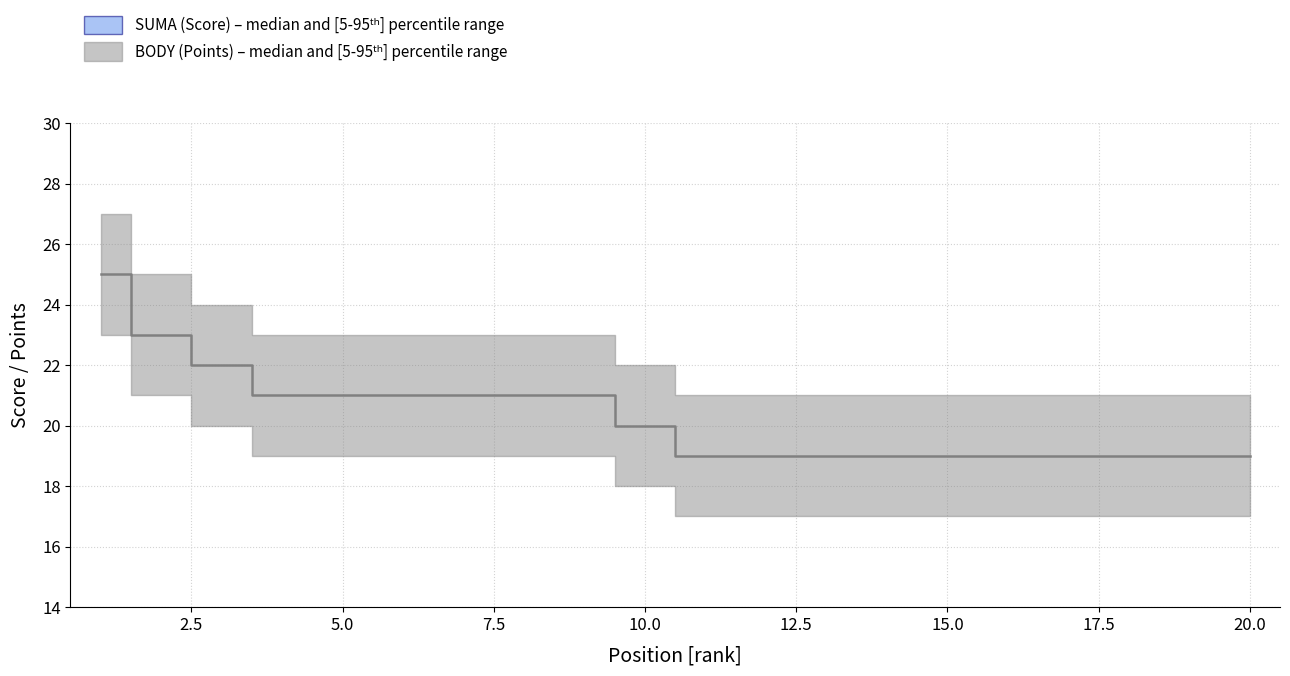

True or false: SUMA and SUMA_upper intersect in this chart.

False